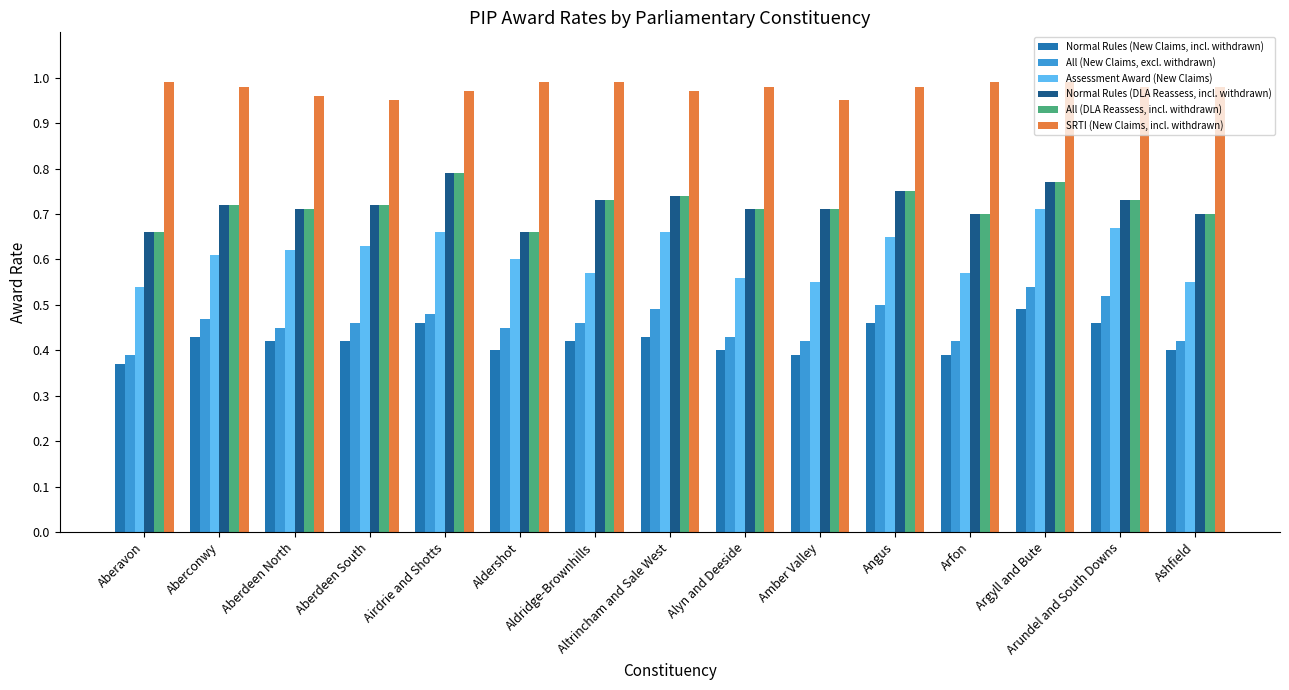

How many data points does each series have?

15